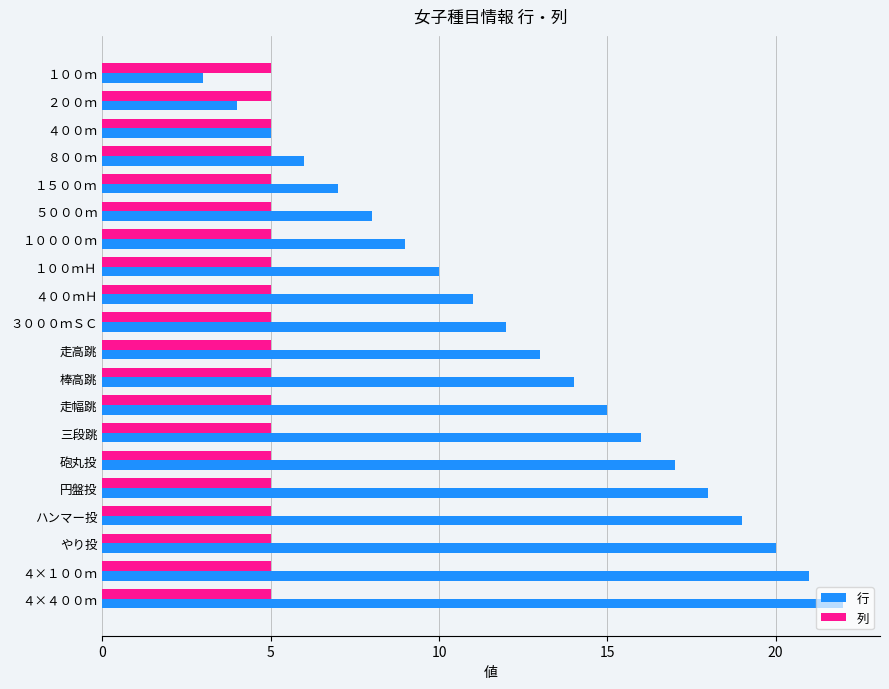

True or false: 行 has a value of 8 at ５０００ｍ.

True